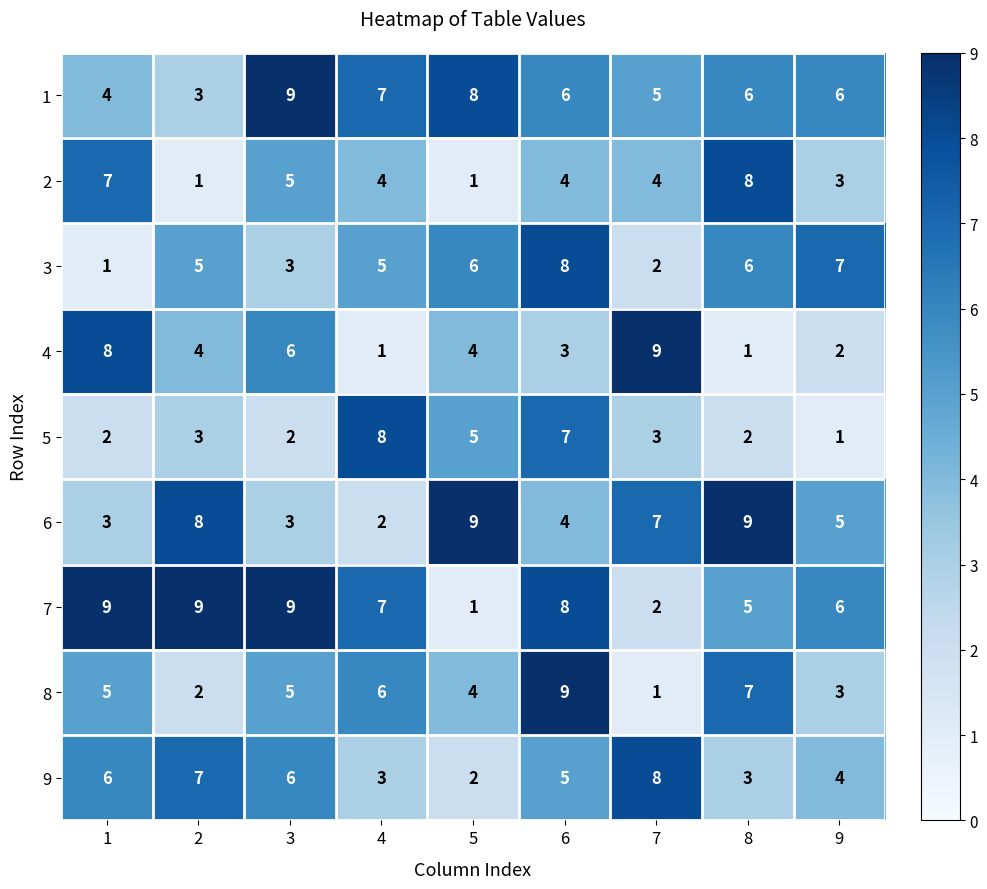

How many categories are shown in the chart?

9